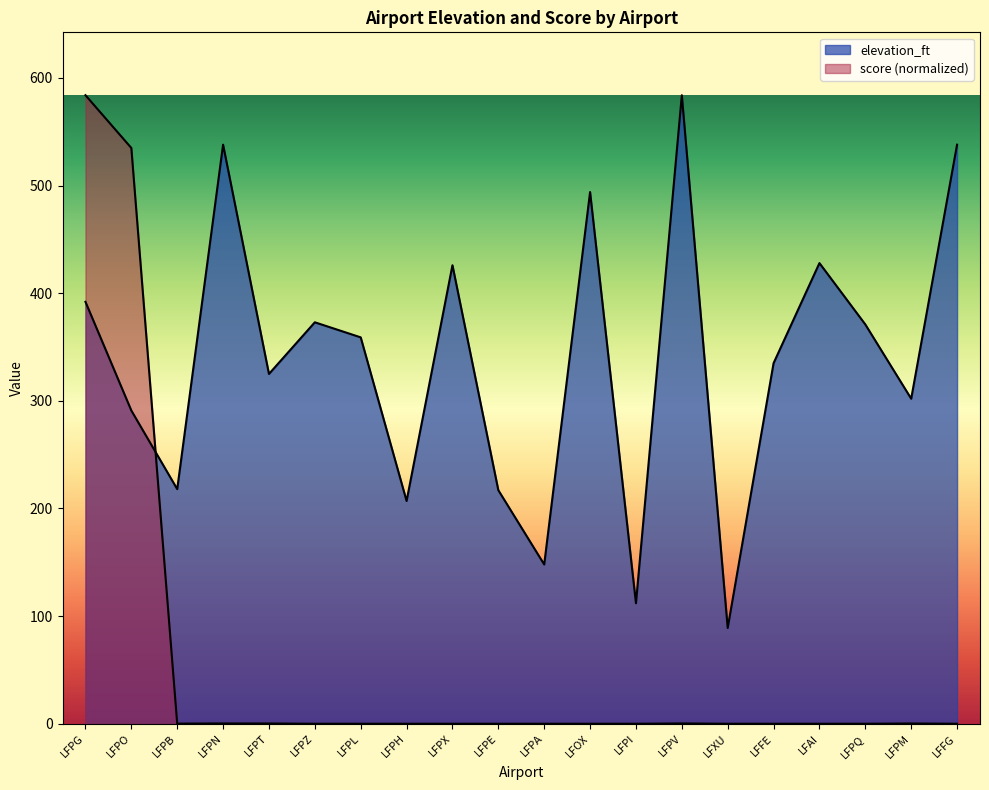

List the labels in order of score value, smallest first.

LFPZ, LFPL, LFPH, LFPX, LFPE, LFPA, LFOX, LFPI, LFXU, LFFE, LFAI, LFPQ, LFFG, LFPB, LFPM, LFPT, LFPN, LFPV, LFPO, LFPG